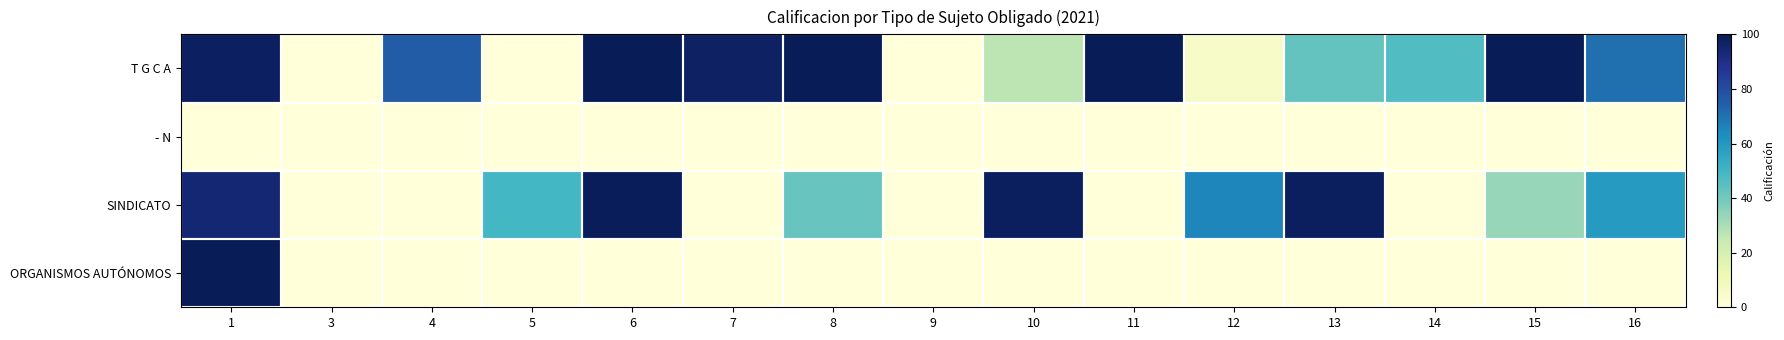

Reading left to right, what are all the values shown in this chart?

ORGANISMOS AUTÓNOMOS: 1=100.0	3=0.0	4=0.0	5=0.0	6=0.0	7=0.0	8=0.0	9=0.0	10=0.0	11=0.0	12=0.0	13=0.0	14=0.0	15=0.0	16=0.0
SINDICATO: 1=94.5	3=0.0	4=0.0	5=49.4	6=99.4	7=0.0	8=41.8	9=0.0	10=98.1	11=0.0	12=65.2	13=98.3	14=0.0	15=33.6	16=59.2
- N: 1=0.0	3=0.0	4=0.0	5=0.0	6=0.0	7=0.0	8=0.0	9=0.0	10=0.0	11=0.0	12=0.0	13=0.0	14=0.0	15=0.0	16=0.0
T G C A: 1=98.0	3=0.0	4=75.8	5=0.0	6=100.0	7=97.7	8=100.0	9=0.0	10=26.6	11=100.0	12=5.6	13=42.9	14=46.6	15=100.0	16=70.6